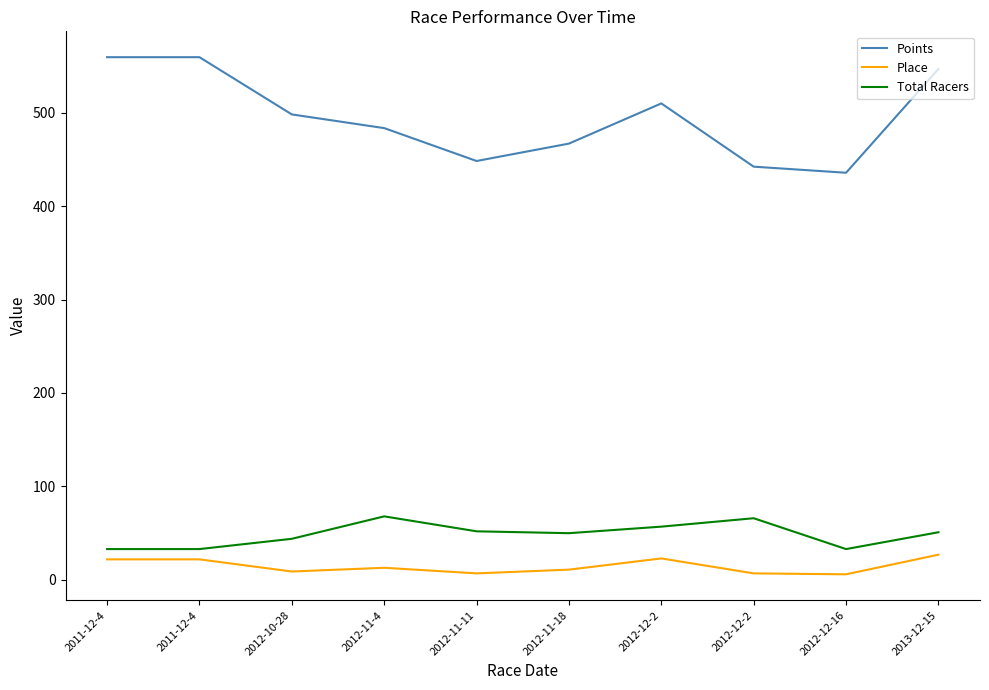

What value does the Place series have at 2013-12-15?

27.0